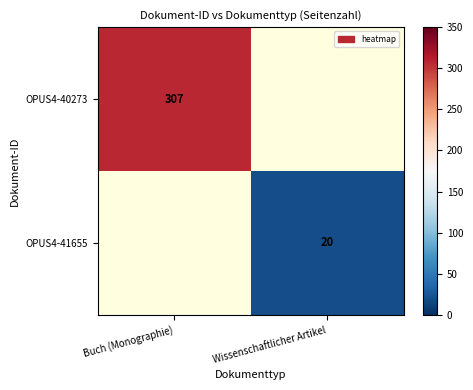

At how many categories does at least one series exceed 153?

1